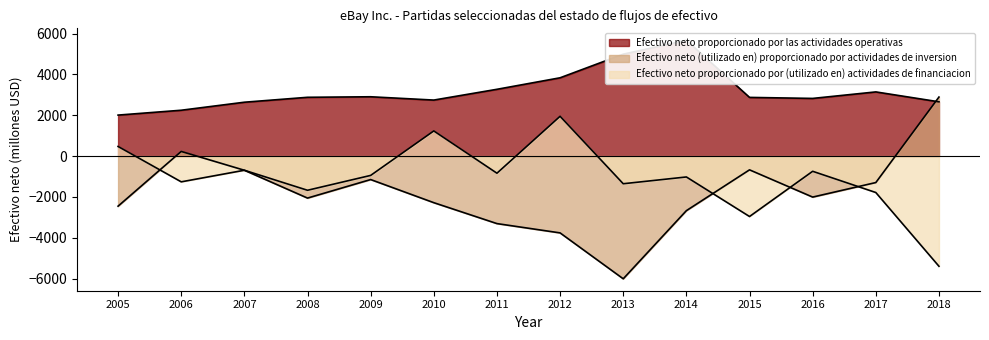

Is the value of Efectivo neto proporcionado por (utilizado en) actividades de financiacion at 2008 greater than the value of Efectivo neto proporcionado por las actividades operativas at 2014?

No